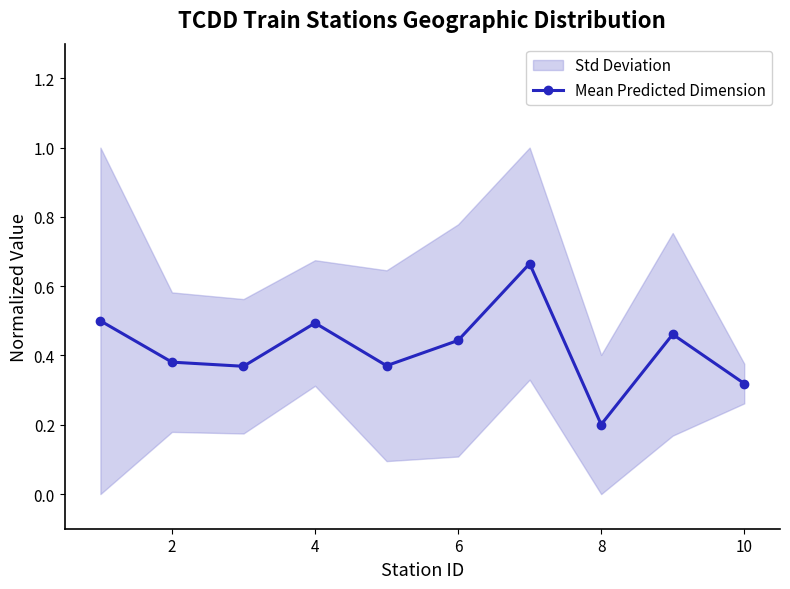

The Mean Predicted Dimension series shows 0.1 at 6. True or false?

False